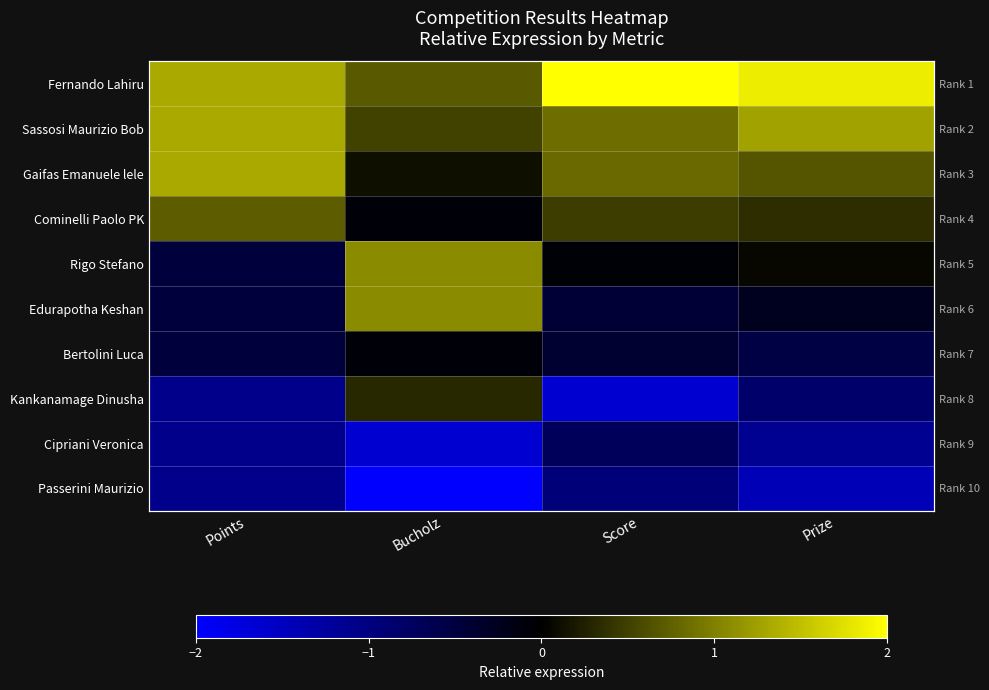

At how many categories does at least one series exceed 1?

4